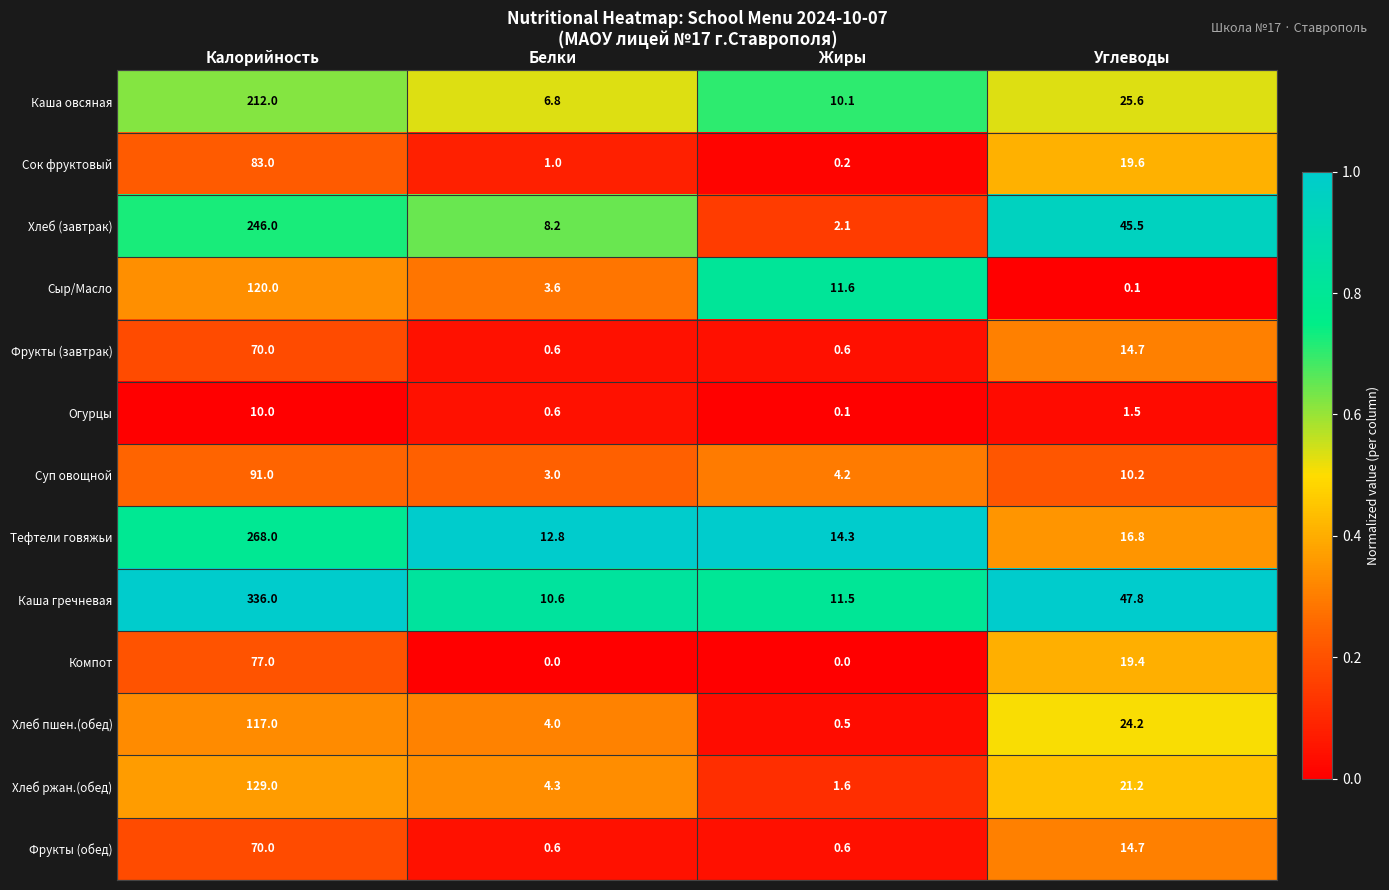

What is the sum of all Сыр/Масло values?

135.3